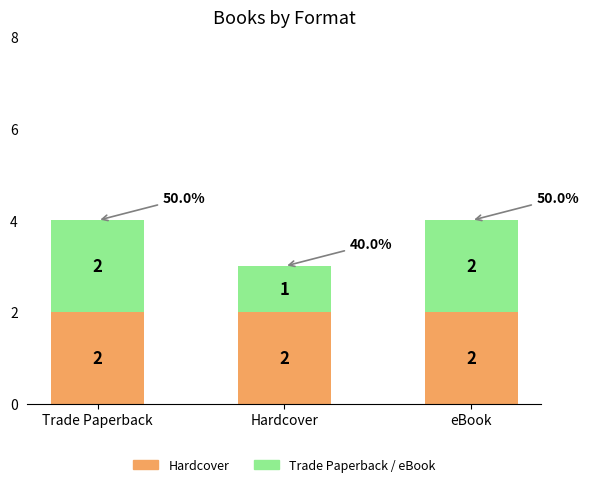

Which series changed the most between Trade Paperback and Hardcover?

Trade Paperback / eBook